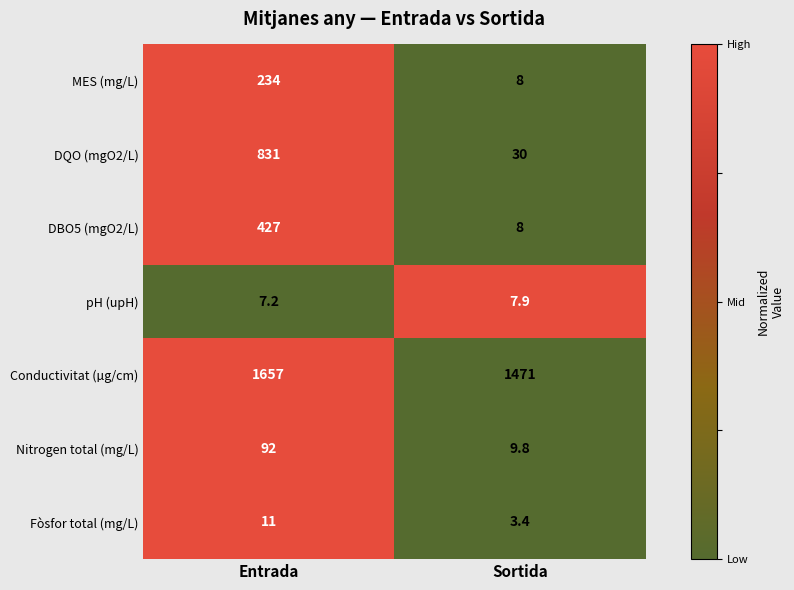

What is the approximate value of DBO5 (mgO2/L) at Entrada?

427.0